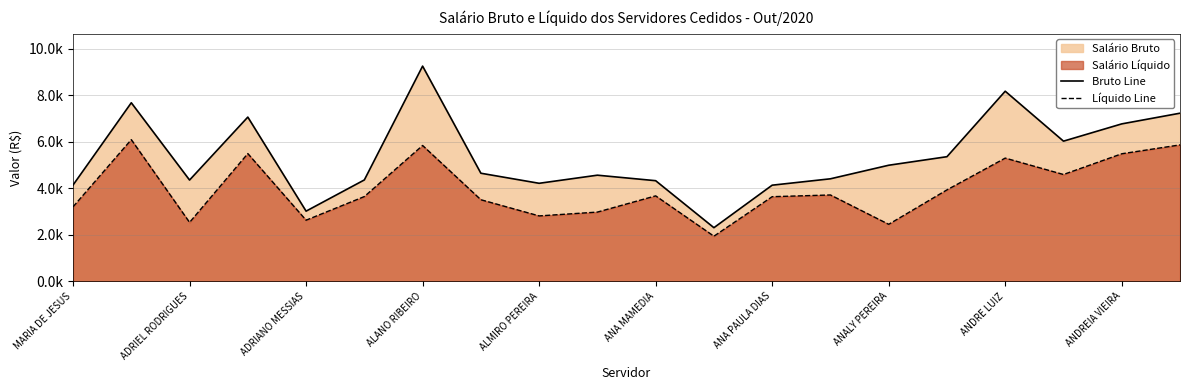

How many interior local peaks does the Líquido Line series have?

6